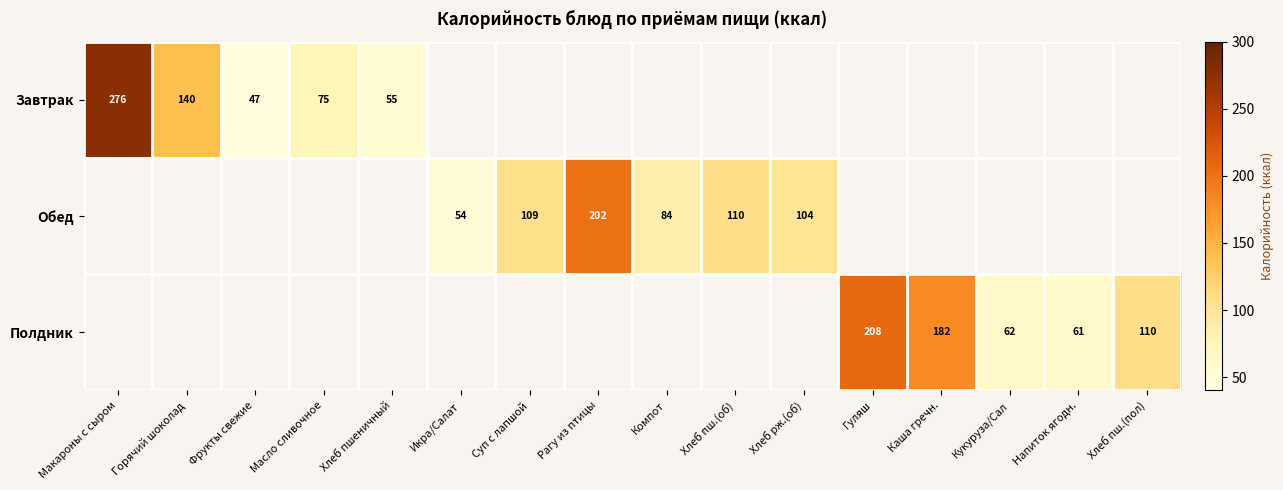

True or false: Обед has a value of 31 at Икра/Салат.

False